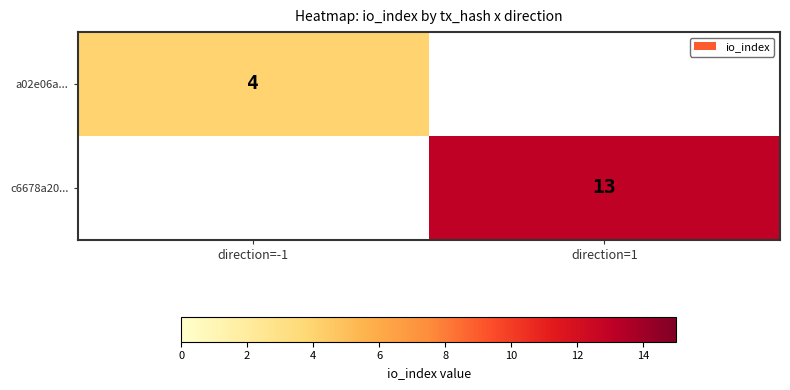

Is it true that a02e06a... equals 4 at direction=-1?

True